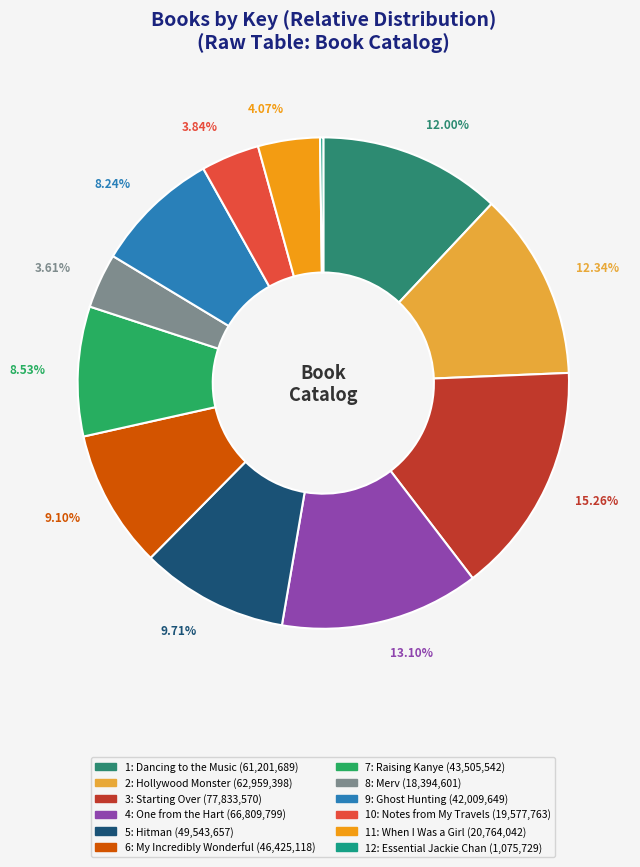

The 11: When I Was a Girl slice represents 1% of the pie. True or false?

False